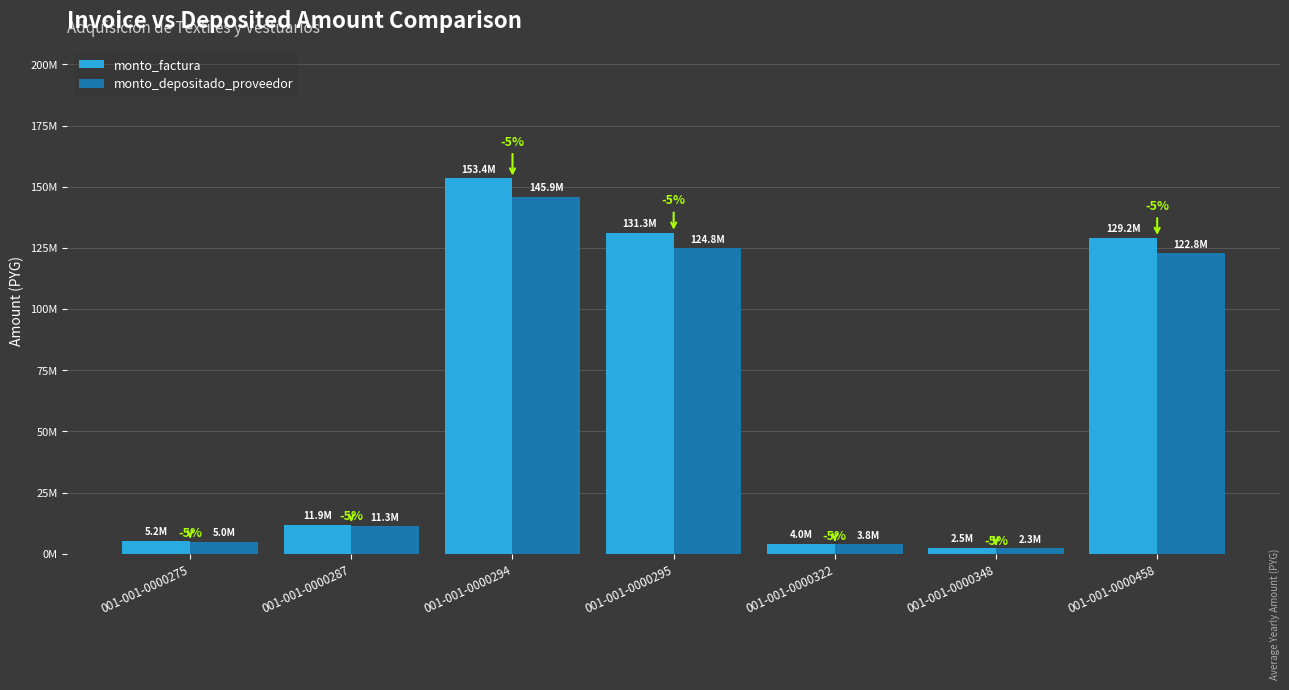

What is the sum of all monto_factura values?

437390000